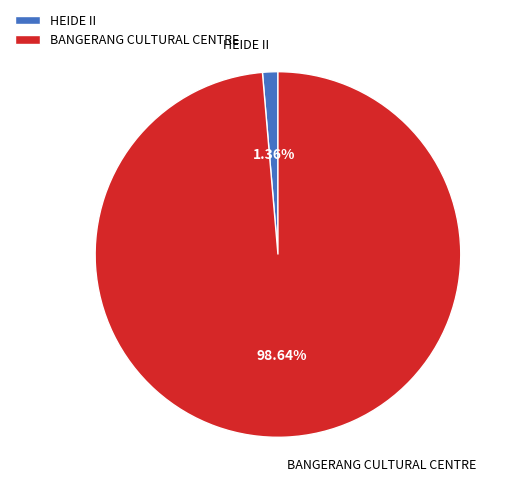

Is it true that BANGERANG CULTURAL CENTRE is 99% of the pie?

True